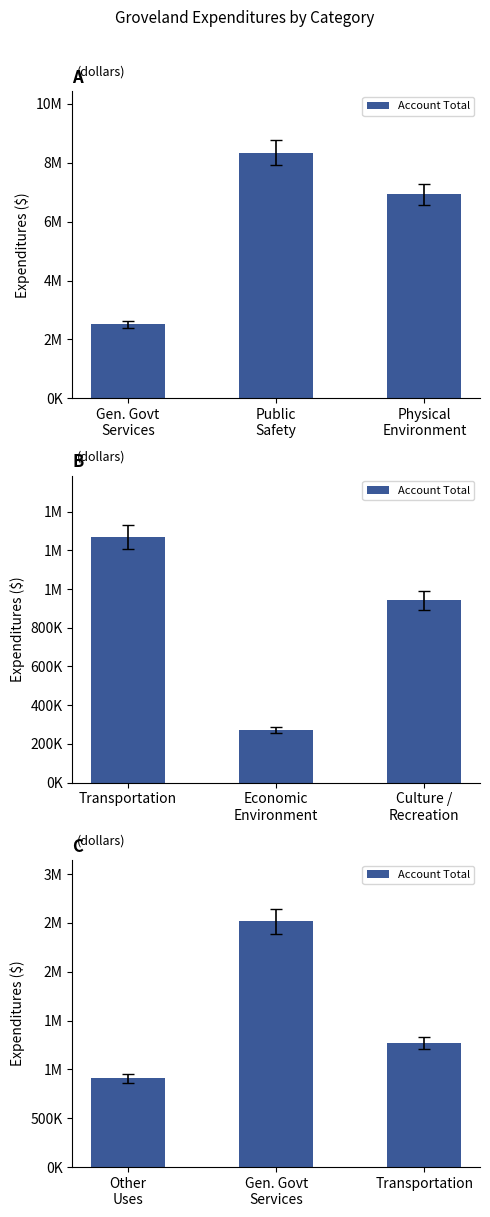

True or false: the data shows 632078 at Other Uses.

False